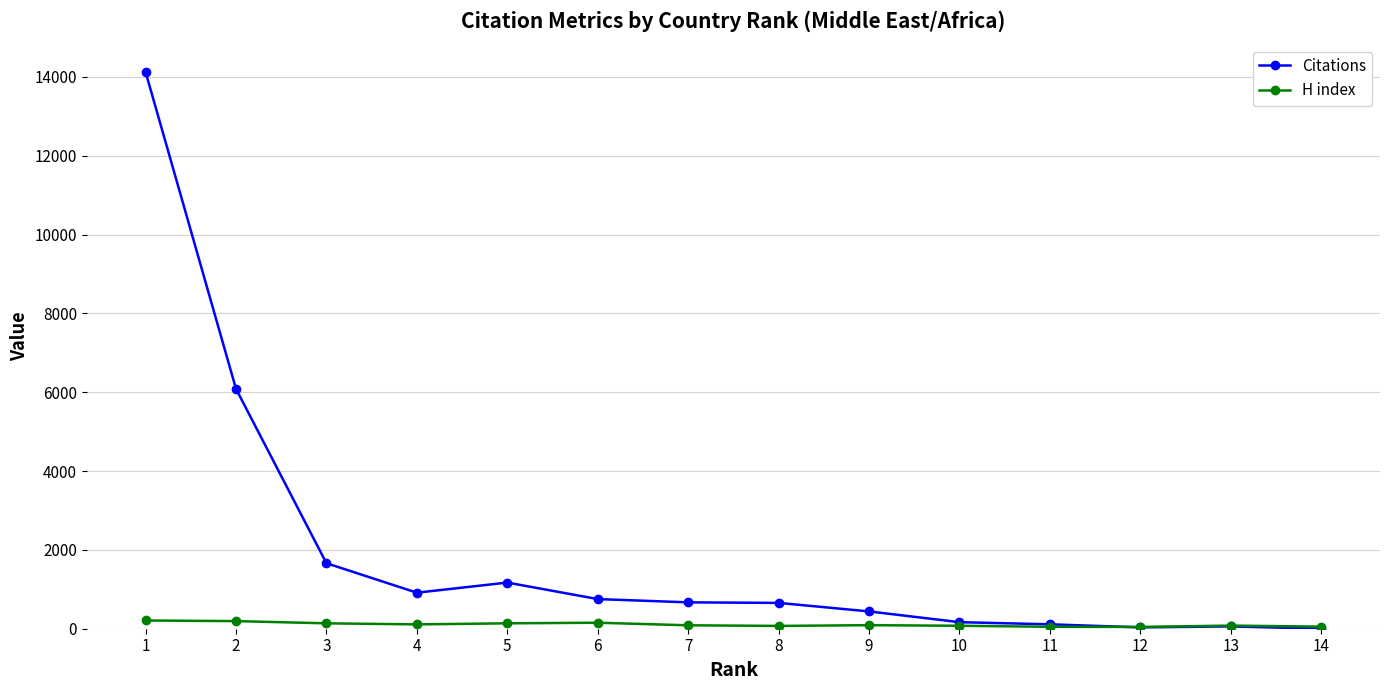

List the series in order of their peak value, highest first.

Citations, H index